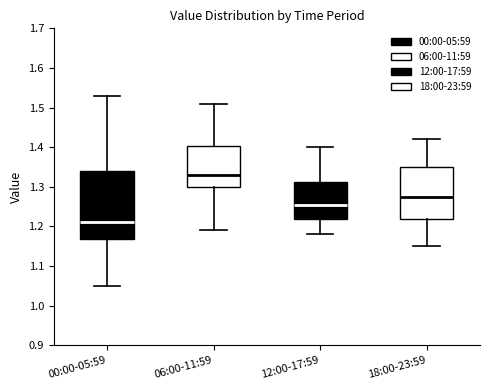

Reading left to right, transcribe this box plot: for each box, give where its median line is, the range the box spans, and where its two whiskers end, as read against the y-axis. The values are not printed on the chart, so give them approximately, as read against the axis.

00:00-05:59: median 1.21, box 1.17 to 1.34, whiskers 1.05 to 1.53
06:00-11:59: median 1.33, box 1.30 to 1.40, whiskers 1.19 to 1.51
12:00-17:59: median 1.26, box 1.22 to 1.31, whiskers 1.18 to 1.40
18:00-23:59: median 1.28, box 1.22 to 1.35, whiskers 1.15 to 1.42